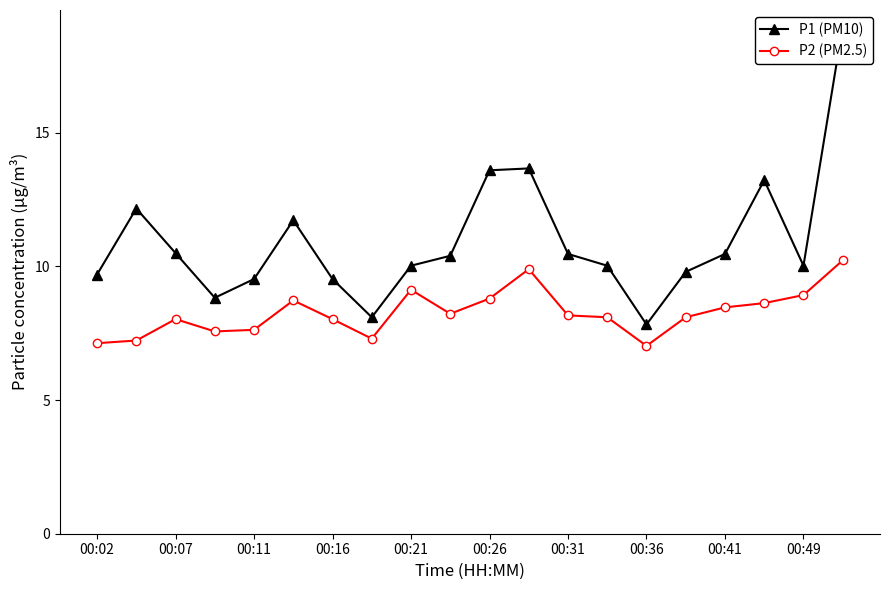

Does the chart have visible grid lines?

No